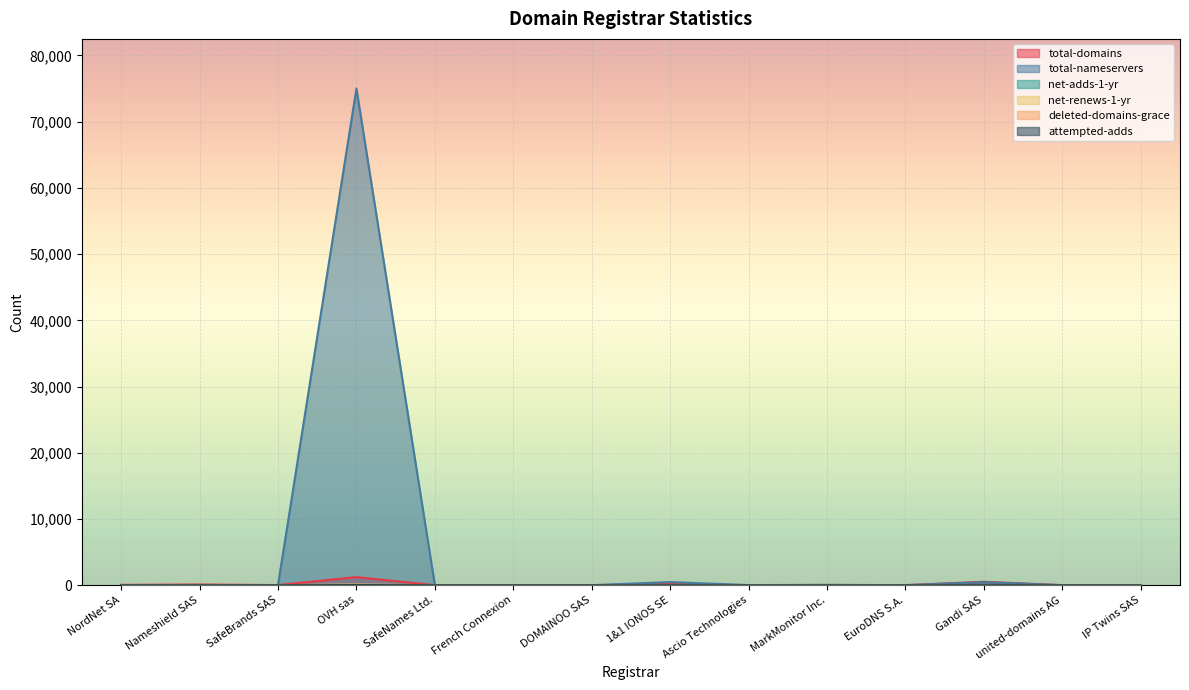

Which series has the largest range (max minus min)?

total-nameservers